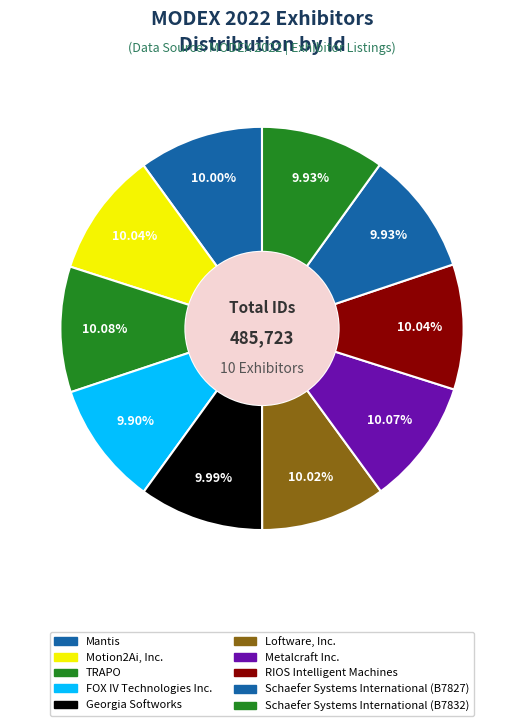

How many segments does this pie chart have?

10